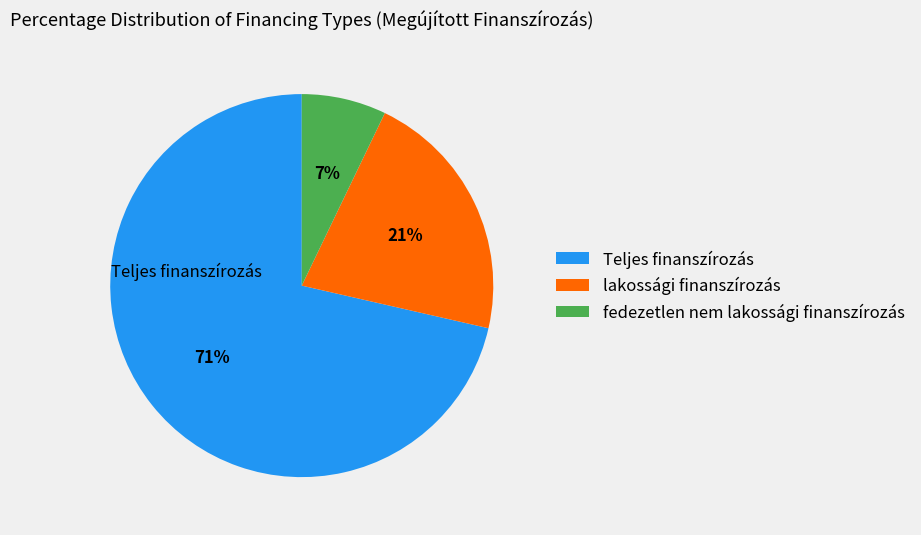

Is the sum of lakossági finanszírozás and Teljes finanszírozás greater than half?

Yes